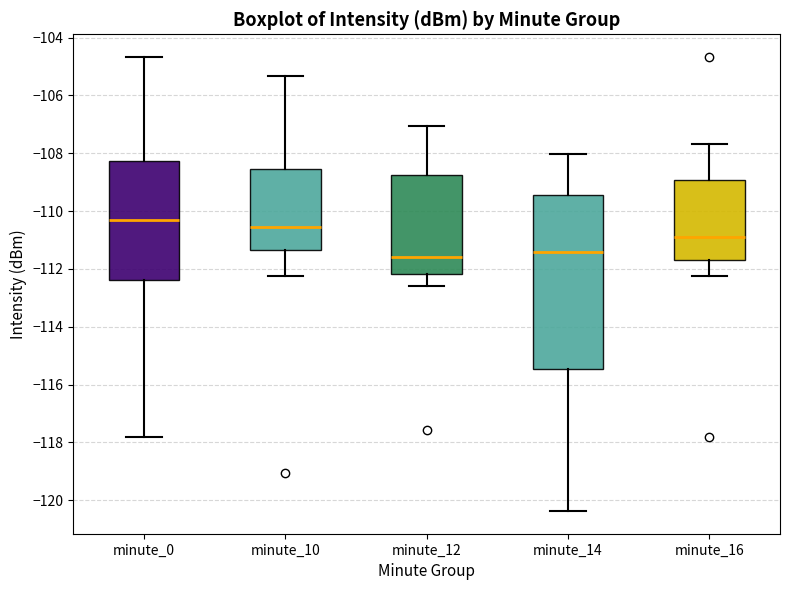

Where is the upper edge of the box for minute_0 on the y-axis? The values are not printed on the chart, so give them approximately, as read against the axis.

-108.2